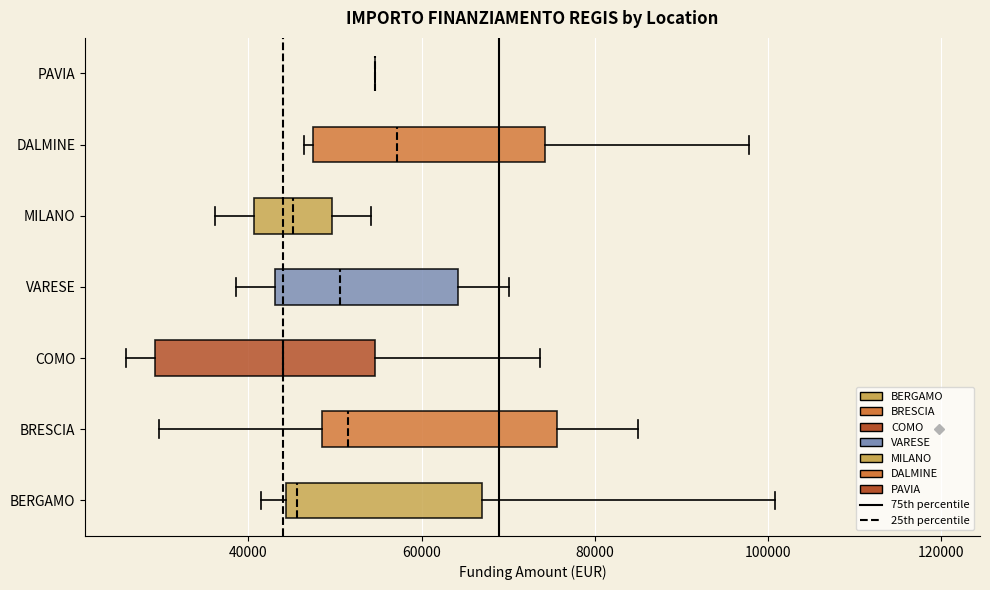

Reading bottom to top, read every box against the x-axis: the position of its median line, the range the box covers, and the ends of its whiskers. The values are not printed on the chart, so give them approximately, as read against the axis.

BERGAMO: median 46000, box 44000 to 68000, whiskers 42000 to 100000
BRESCIA: median 52000, box 48000 to 76000, whiskers 30000 to 84000
COMO: median 44000, box 30000 to 54000, whiskers 26000 to 74000
VARESE: median 50000, box 44000 to 64000, whiskers 38000 to 70000
MILANO: median 46000, box 40000 to 50000, whiskers 36000 to 54000
DALMINE: median 58000, box 48000 to 74000, whiskers 46000 to 98000
PAVIA: box collapsed to a line at 54000, whiskers 54000 to 54000